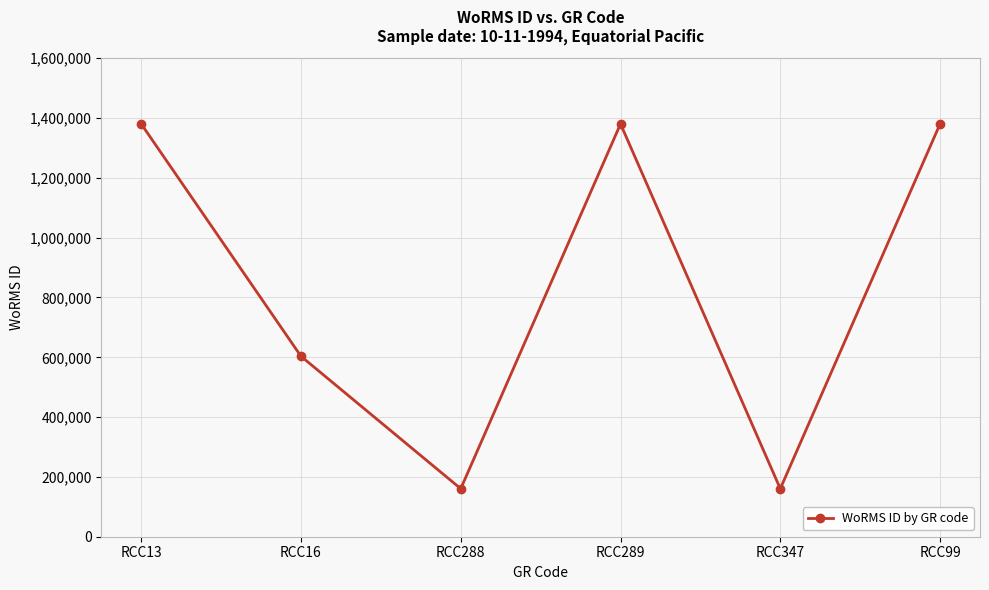

What position from the left is RCC347?

5